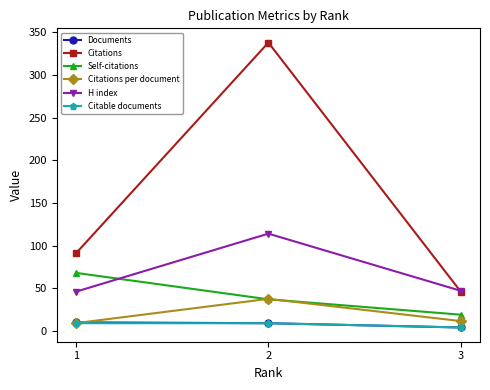

How many lines are shown in the chart?

6